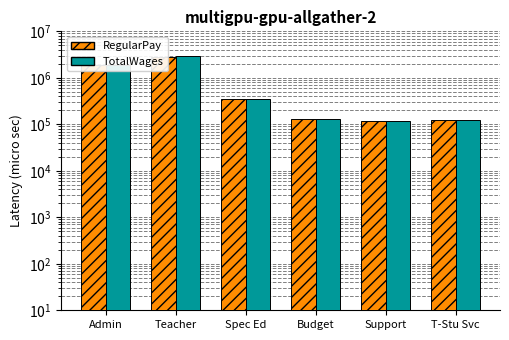

What is the difference between the RegularPay values at Teacher and Budget?

2742499